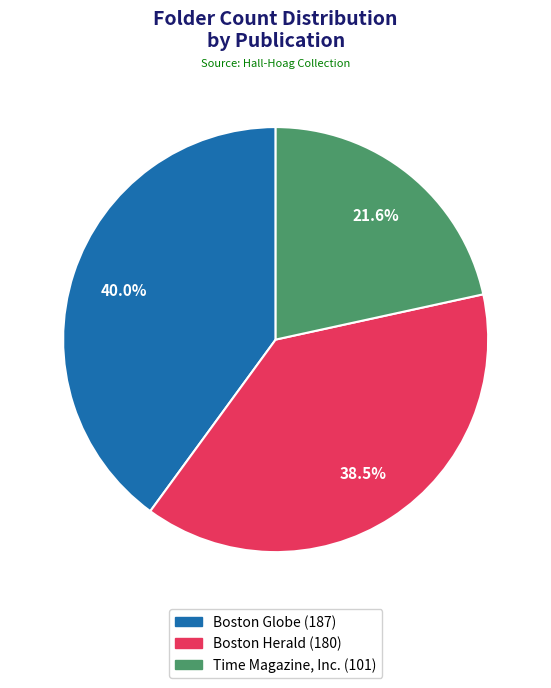

To the nearest percent, what portion does Time Magazine, Inc. represent?

22%